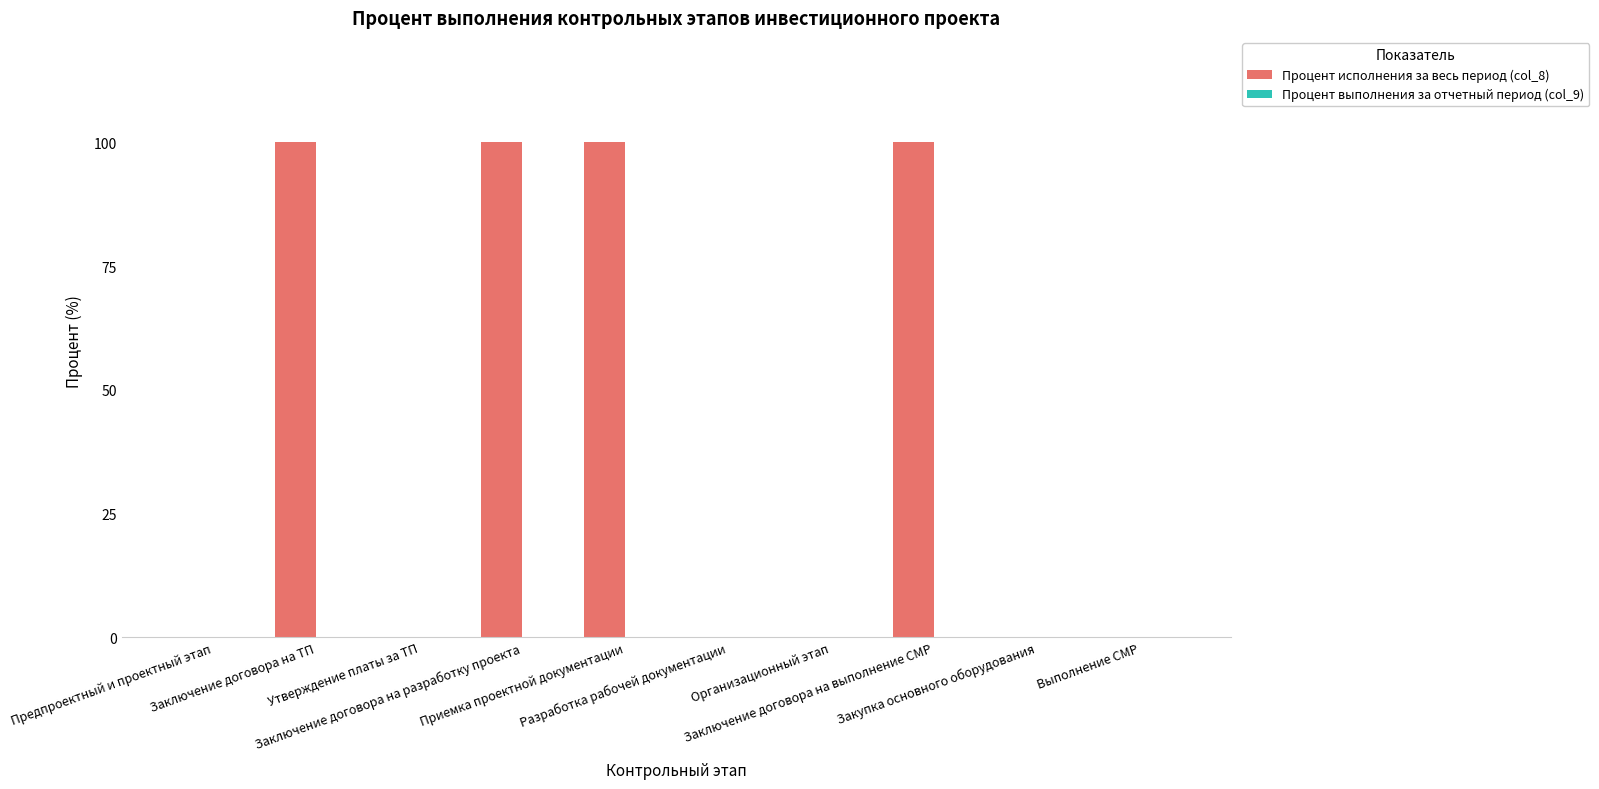

What is the sum of all values?

400